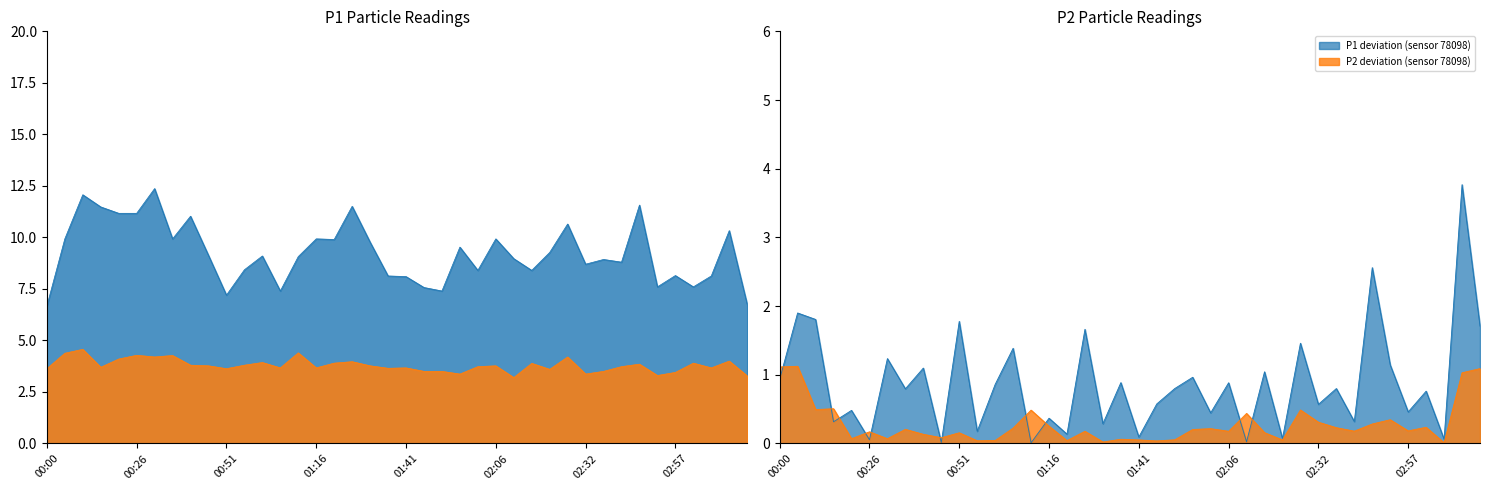

What is the minimum value shown in the chart?

3.2